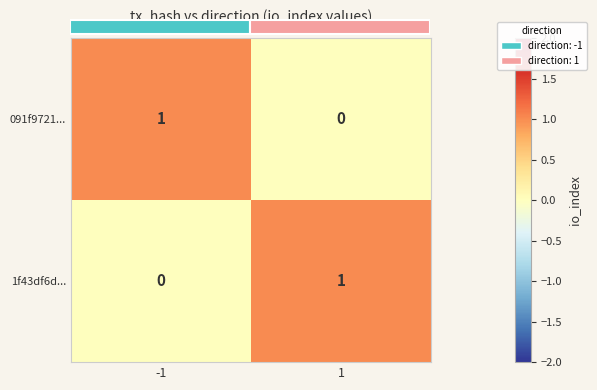

True or false: 1f43df6d... has a value of 2 at 1.

False